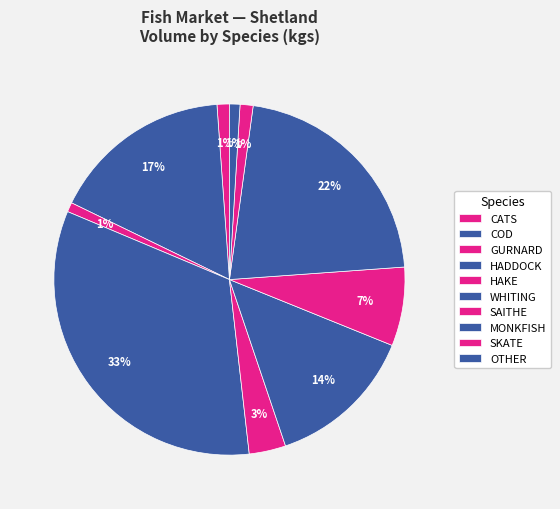

True or false: CATS accounts for 11% of the total.

False